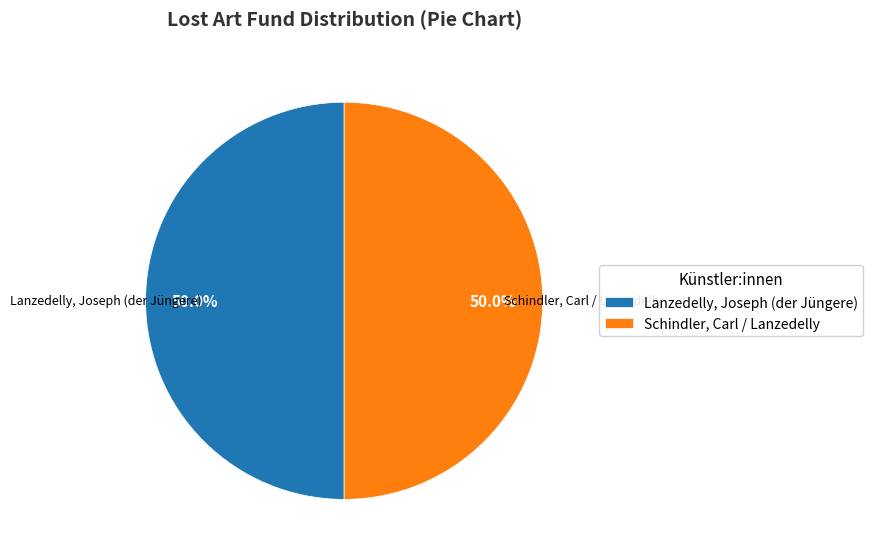

What percentage is NOT represented by Schindler, Carl / Lanzedelly?

50.0%